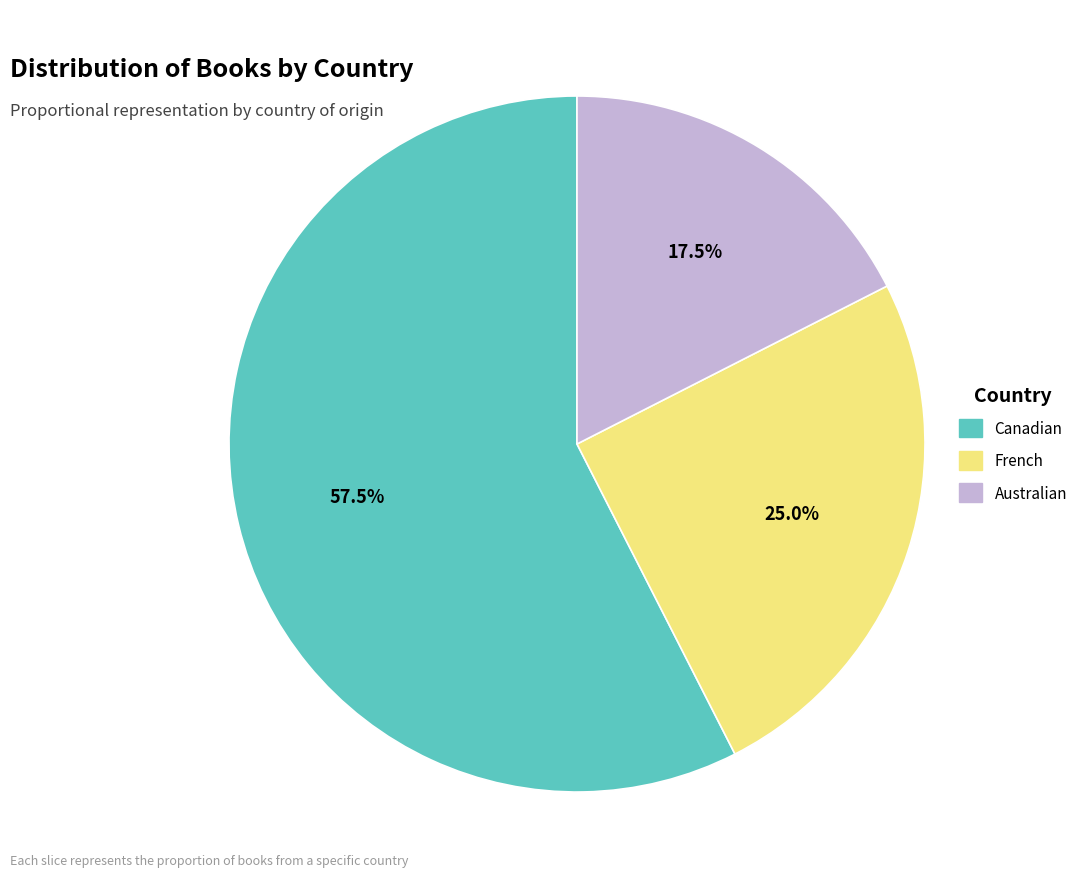

Which has a higher value, Canadian or Australian?

Canadian